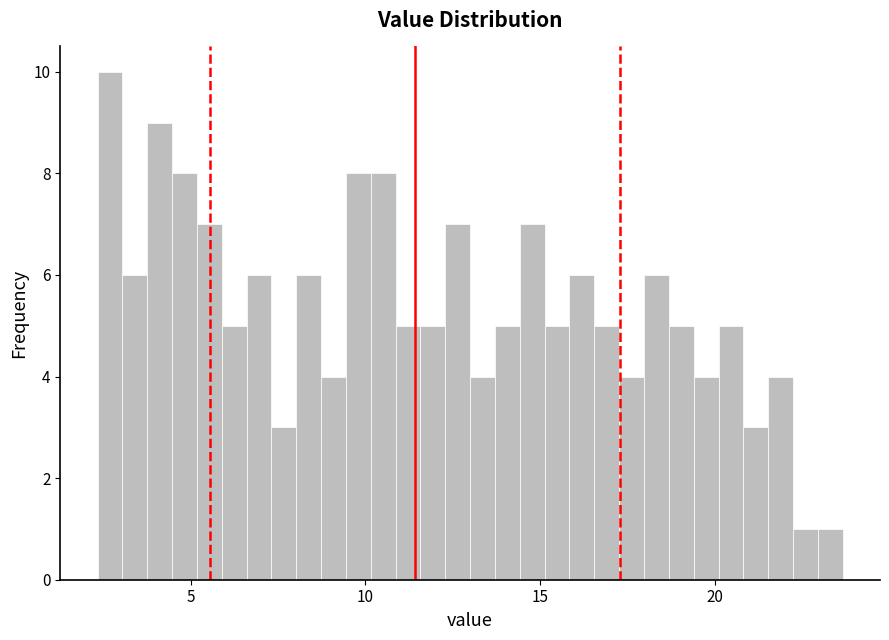

Around what value on the x-axis is the tallest bar? Give the approximate position of its centre, as read against the axis.

2.5